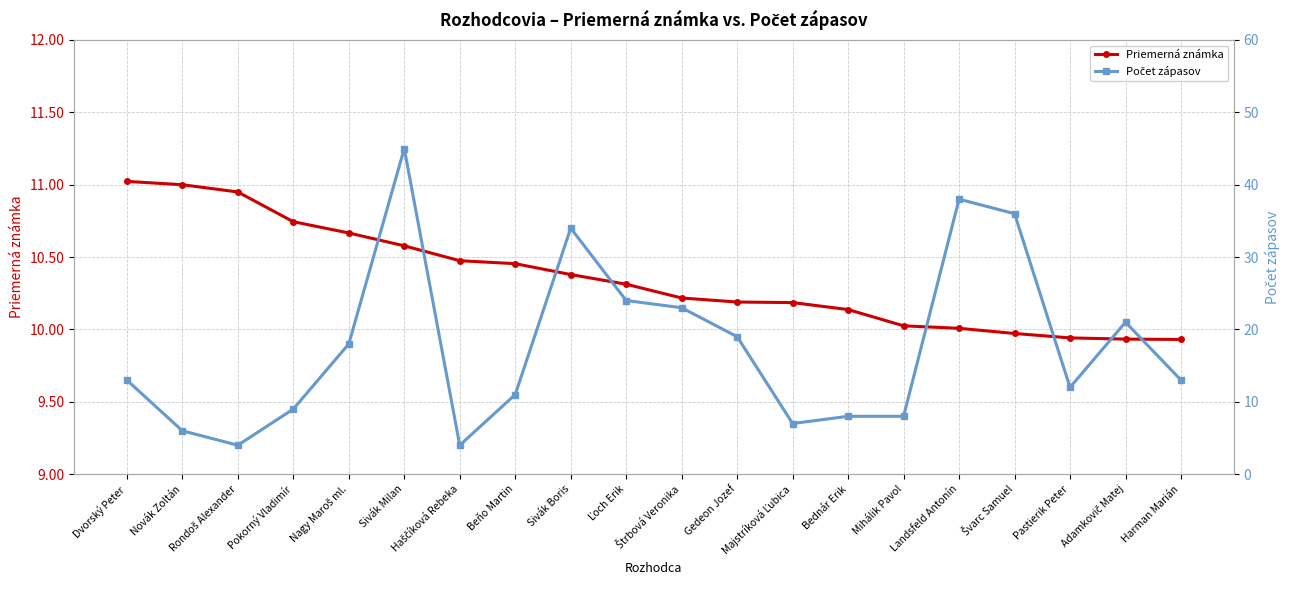

Does the chart display data point markers on the line(s)?

Yes